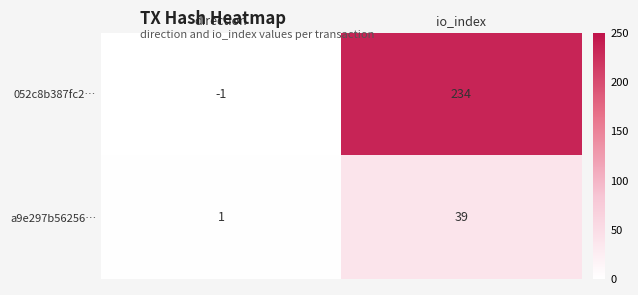

Which series has the largest range (max minus min)?

052c8b387fc2…